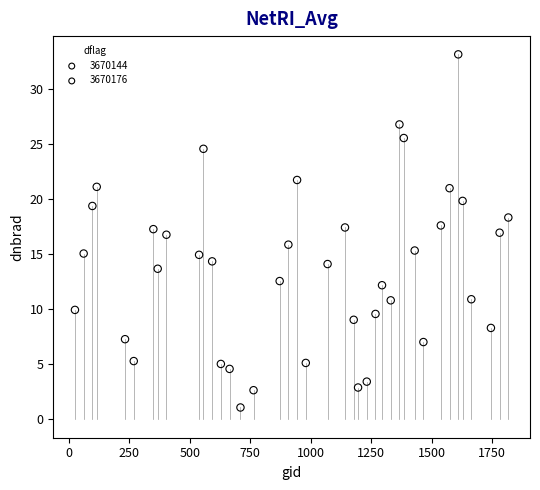

Which series contains the lowest Y value?

3670176